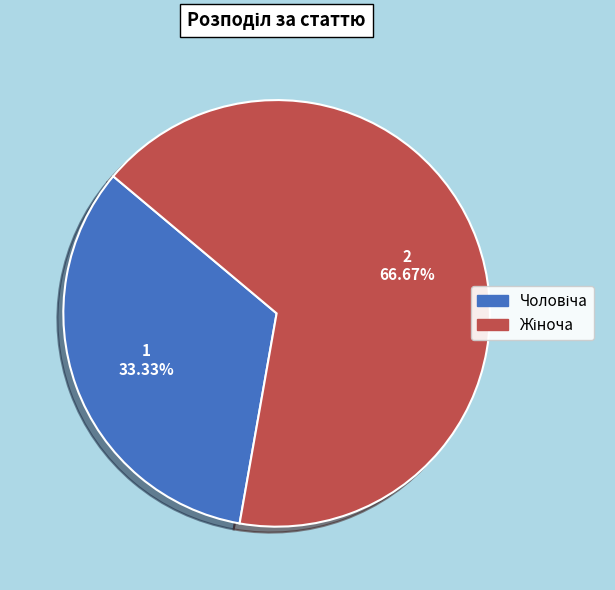

Does any single category account for the majority?

Yes